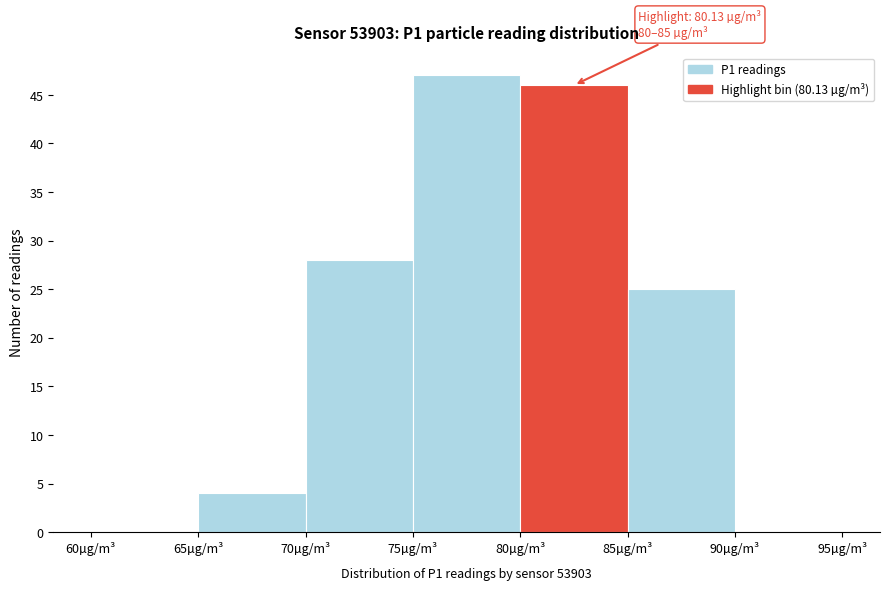

Over which range of the x-axis is the bar tallest?

75 to 80